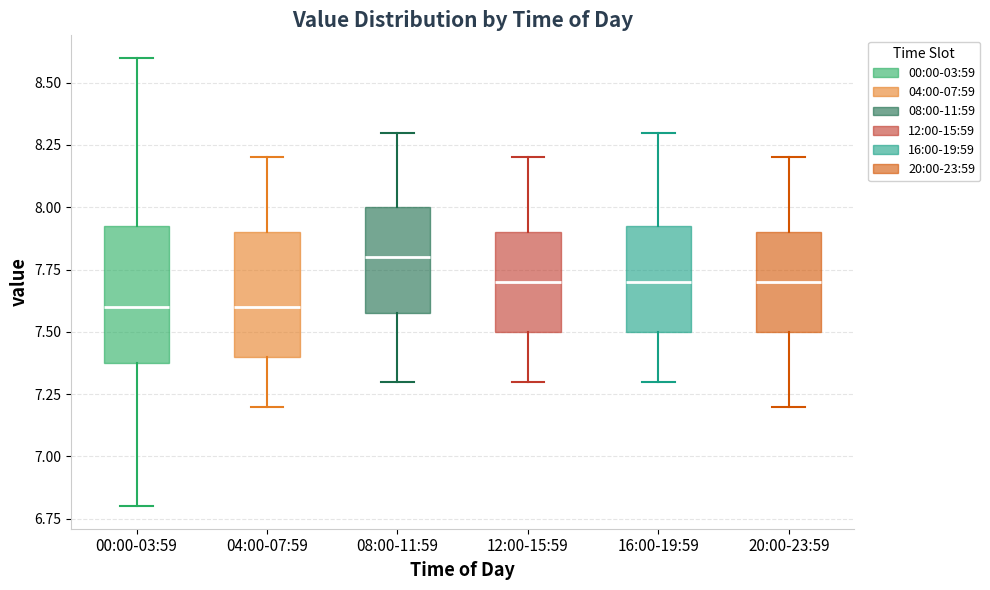

Where does the lower whisker of the box for 08:00-11:59 end on the y-axis? The values are not printed on the chart, so give them approximately, as read against the axis.

7.30